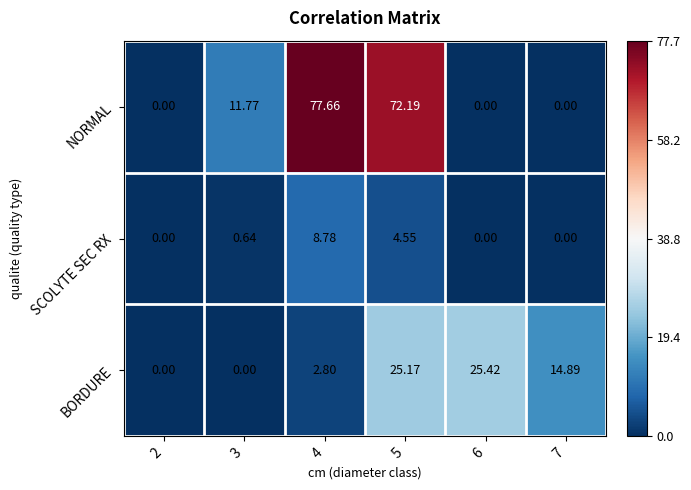

Which series changed the most between 2 and 7?

BORDURE